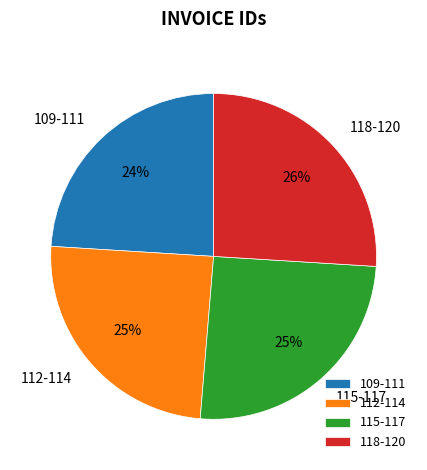

Is there a majority slice in this chart?

No